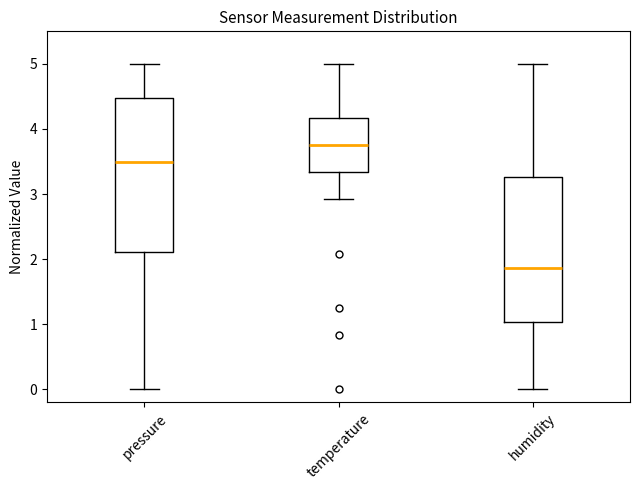

Reading left to right, transcribe this box plot: for each box, give where its median line is, the range the box spans, and where its two whiskers end, as read against the y-axis. The values are not printed on the chart, so give them approximately, as read against the axis.

pressure: median 3.5, box 2.1 to 4.5, whiskers 0.0 to 5.0
temperature: median 3.8, box 3.3 to 4.2, whiskers 2.9 to 5.0
humidity: median 1.9, box 1.0 to 3.3, whiskers 0.0 to 5.0